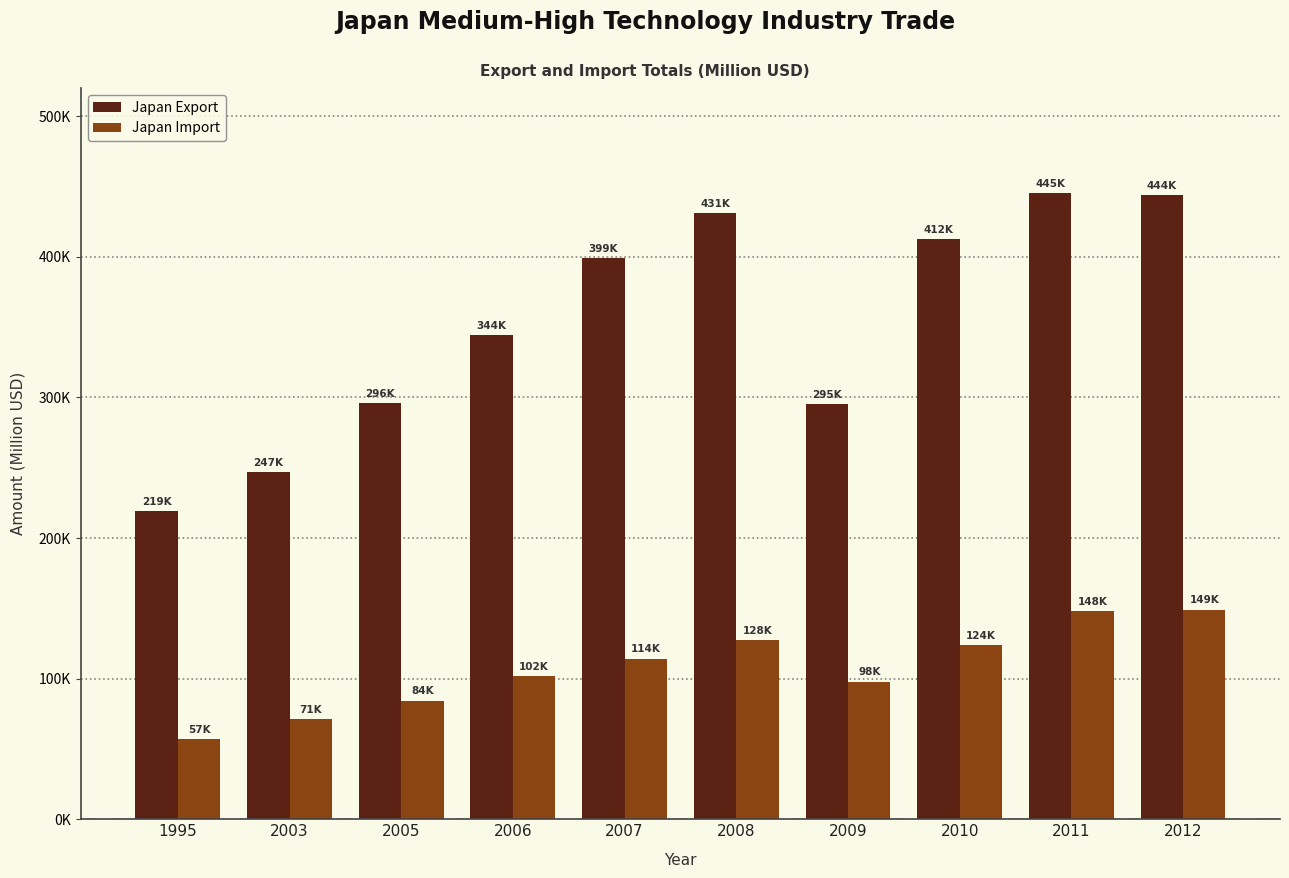

Reading left to right, extract all data points from this chart.

Japan Export: 219321.2	247005.0	295887.6	344187.7	398821.0	430884.8	295233.3	412442.9	445291.4	443953.2
Japan Import: 56819.1	71141.7	84431.4	101522.7	114250.3	127583.9	97806.4	123592.9	147828.3	149084.1